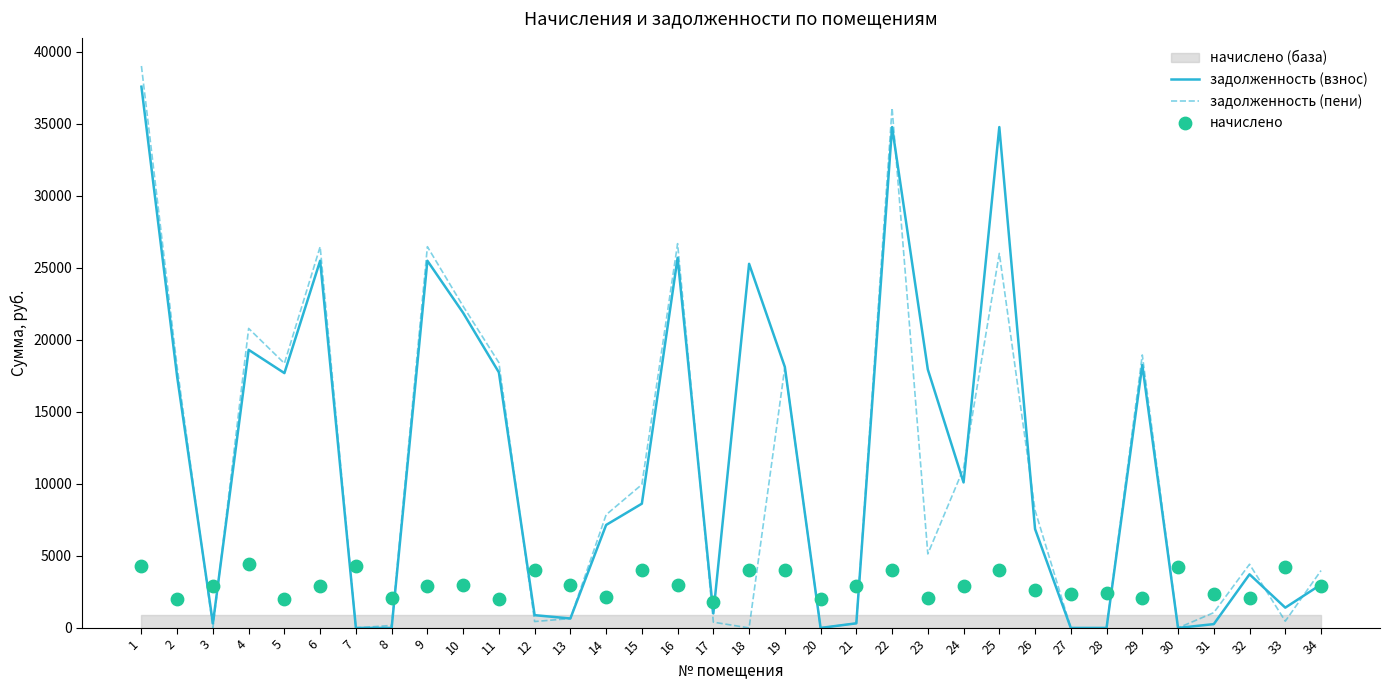

At how many categories does at least one series exceed 33927?

3